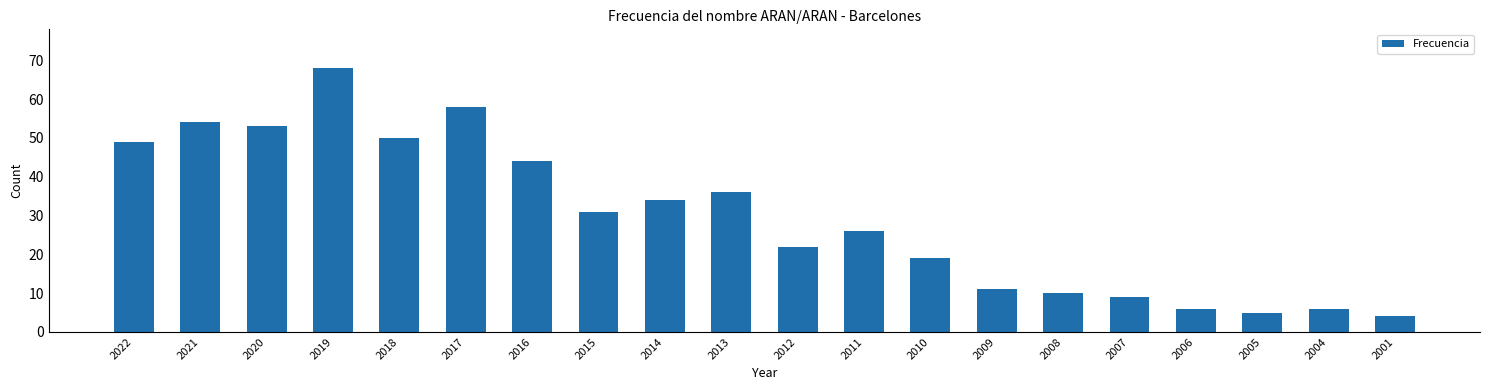

Is it true that the value at 2018 is 50?

True